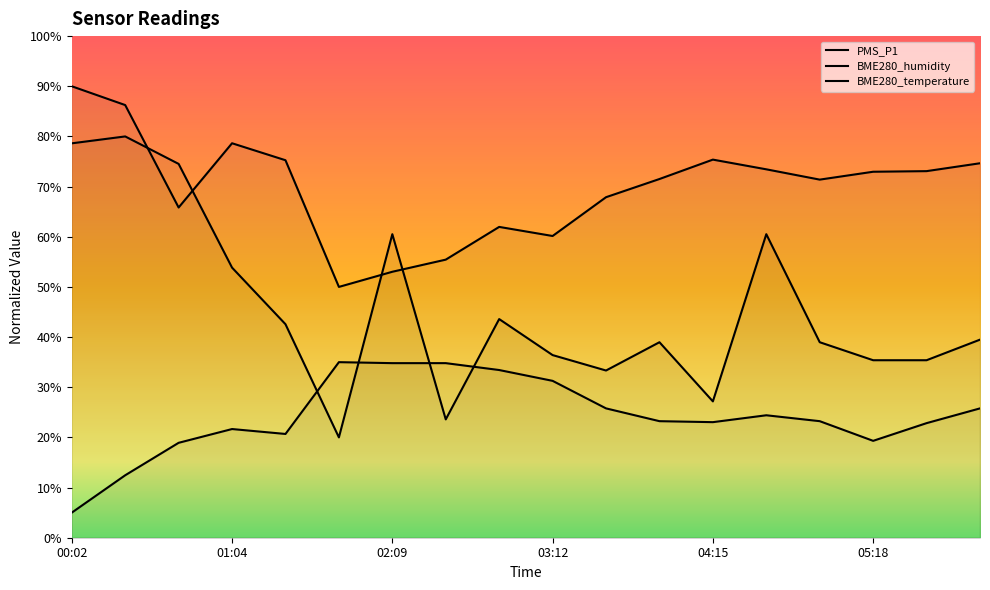

What is the smallest value displayed?

5.0